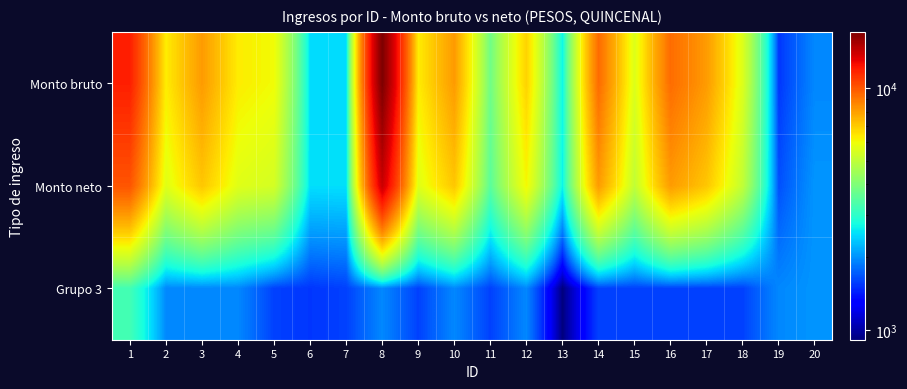

What is the difference between the highest and lowest values at 3?

6140.8